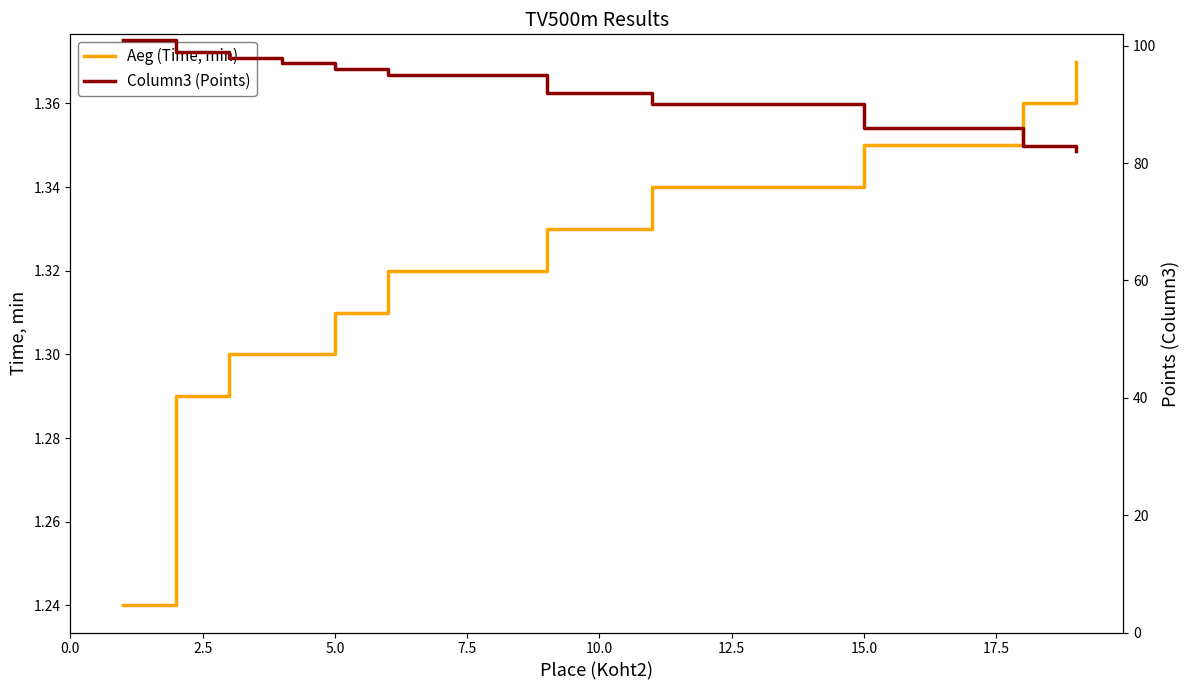

Rank the series by their average value, from lowest to highest.

Aeg (Time, min), Column3 (Points)